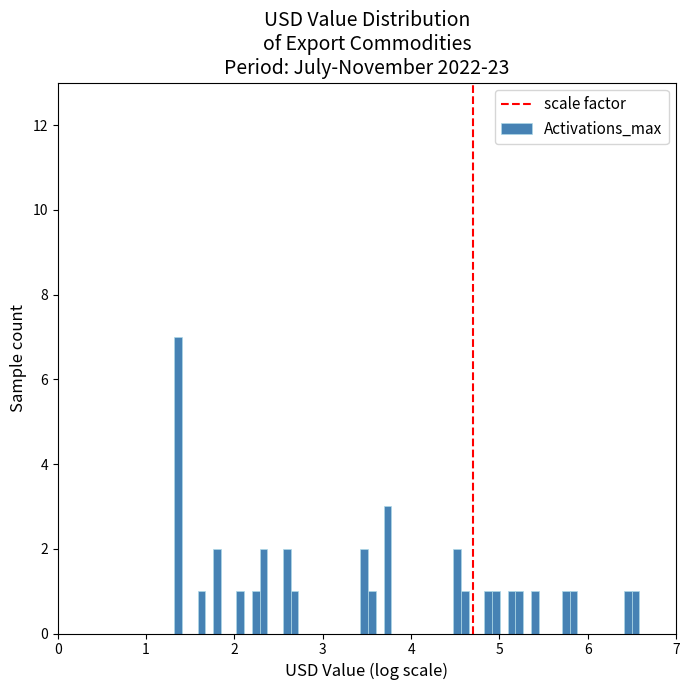

Read against the x-axis, roughly where is the centre of the tallest bar?

1.4